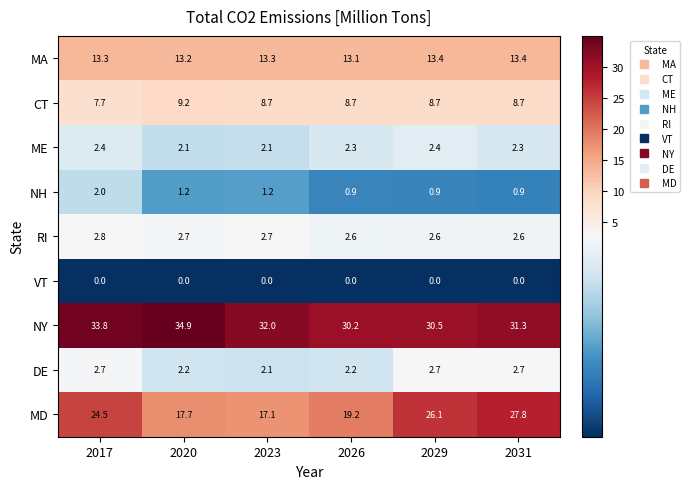

What is the sum of the CT values at 2031 and 2023?

17.4